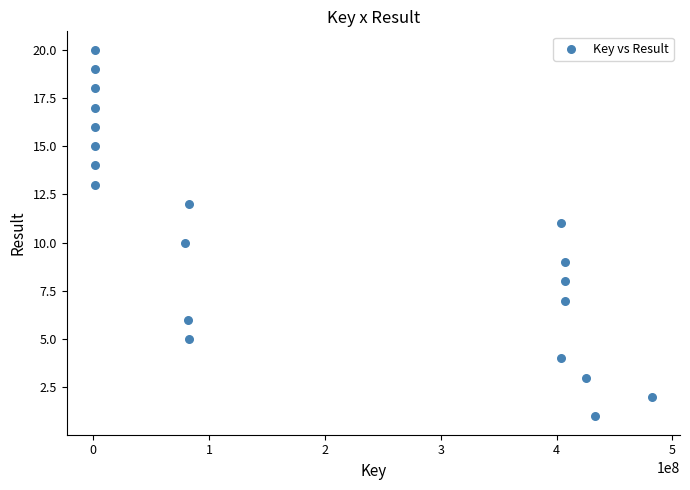

What is the range of Y values (max minus min)?

19